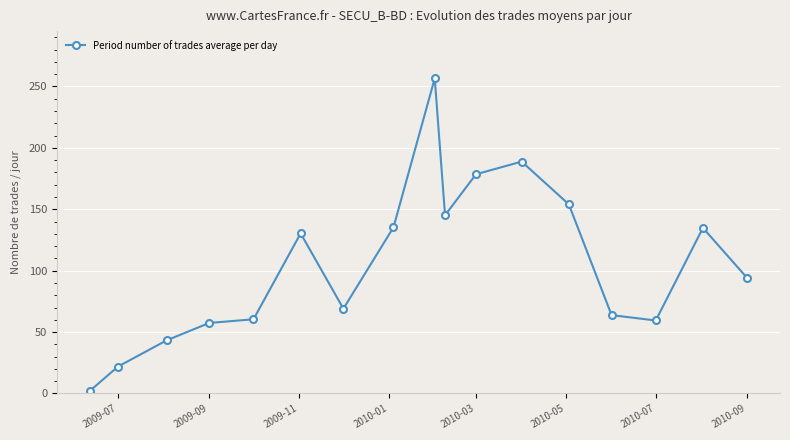

True or false: there are more than 0 points higher than both neighbors.

True